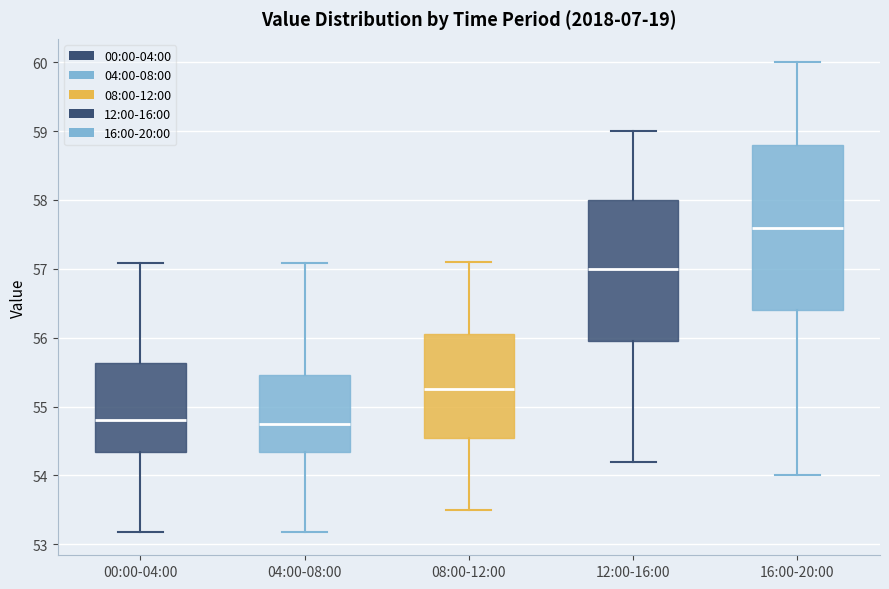

Which box's median line is the highest?

16:00-20:00